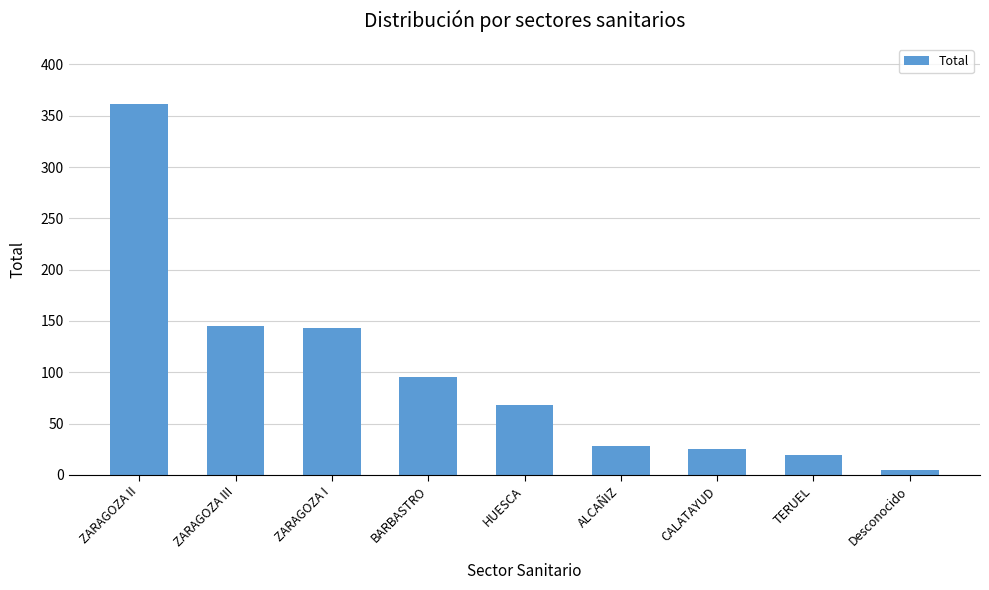

What is the label of the 1st bar from the right?

Desconocido